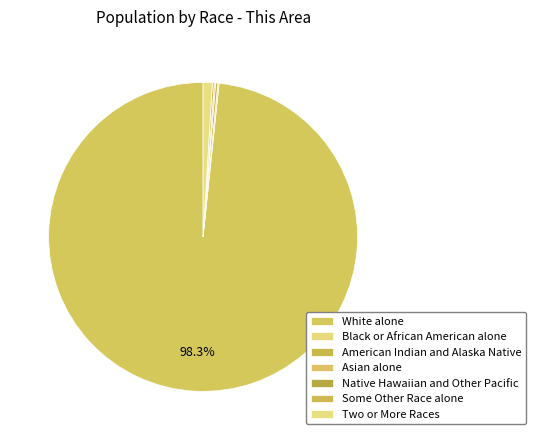

What is the smallest slice in the pie chart?

Native Hawaiian and Other Pacific